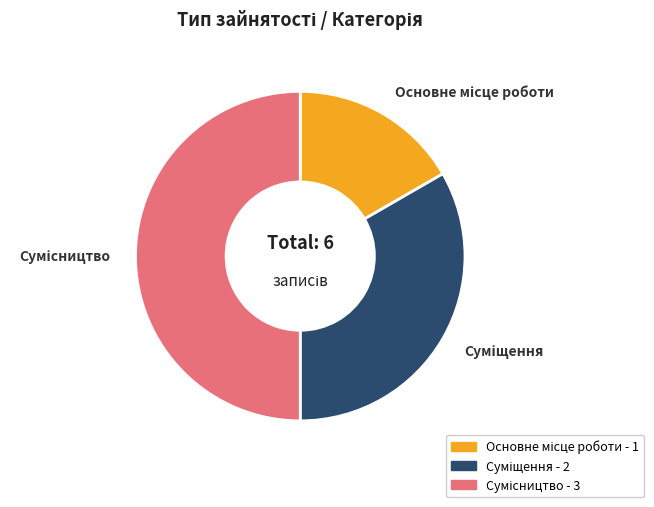

Does any single category account for the majority?

No